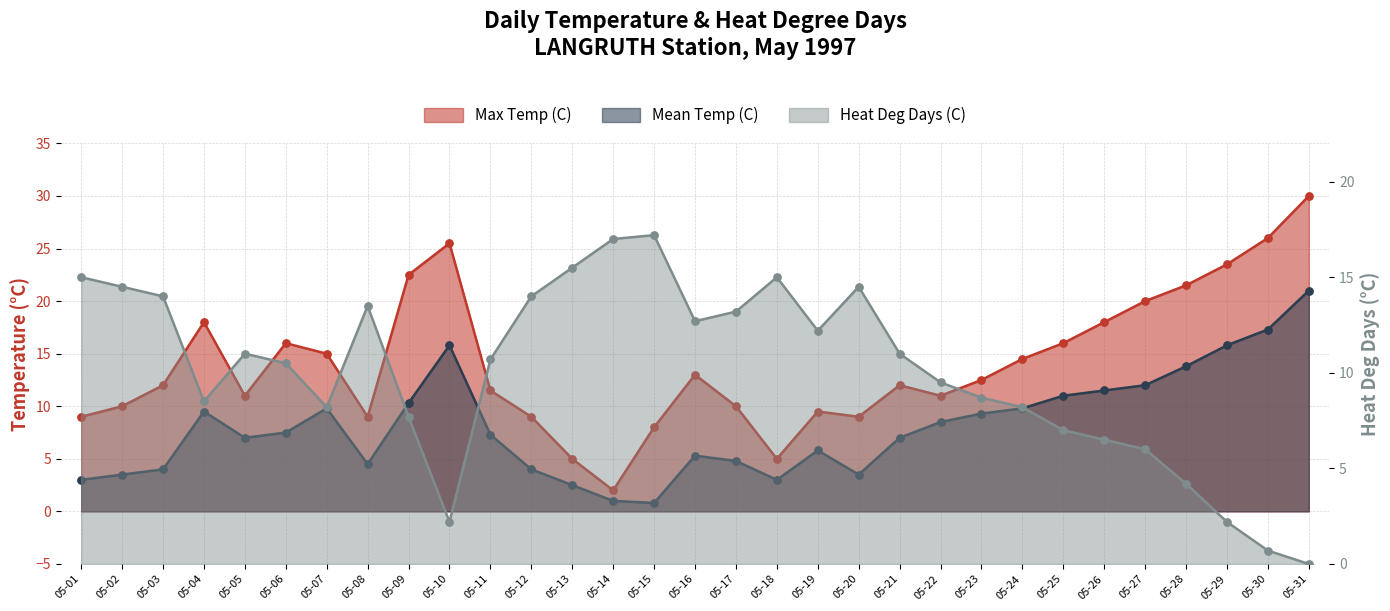

Is the value of Heat Deg Days (C) at 05-17 greater than the value of Max Temp (C) at 05-05?

Yes